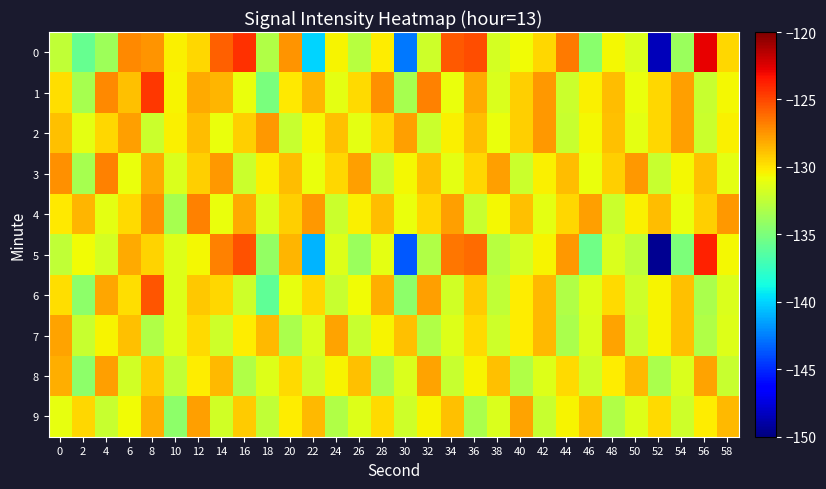

Which has a higher value, 50 or 32?

50